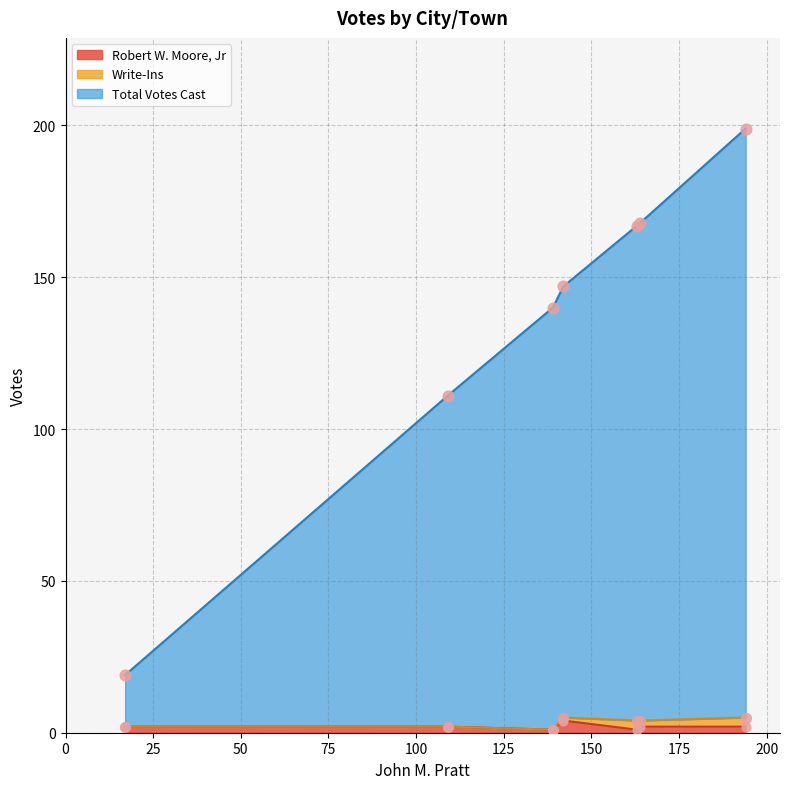

Which series contains the lowest Y value?

Write-Ins